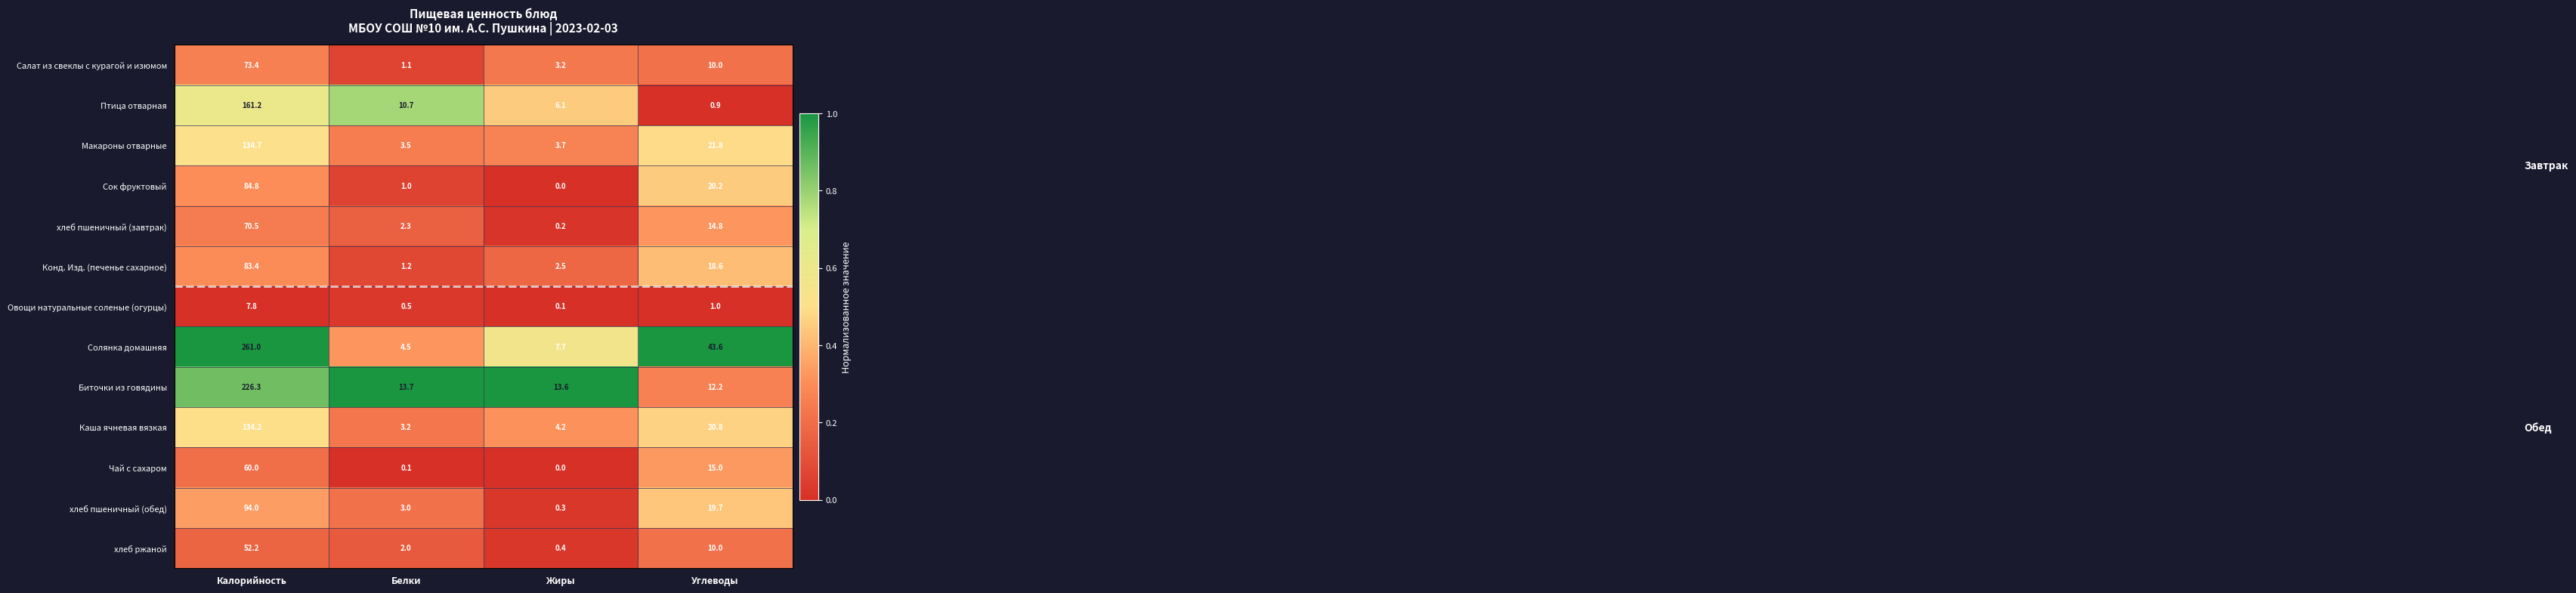

How many data points in Солянка домашняя are above 43?

2